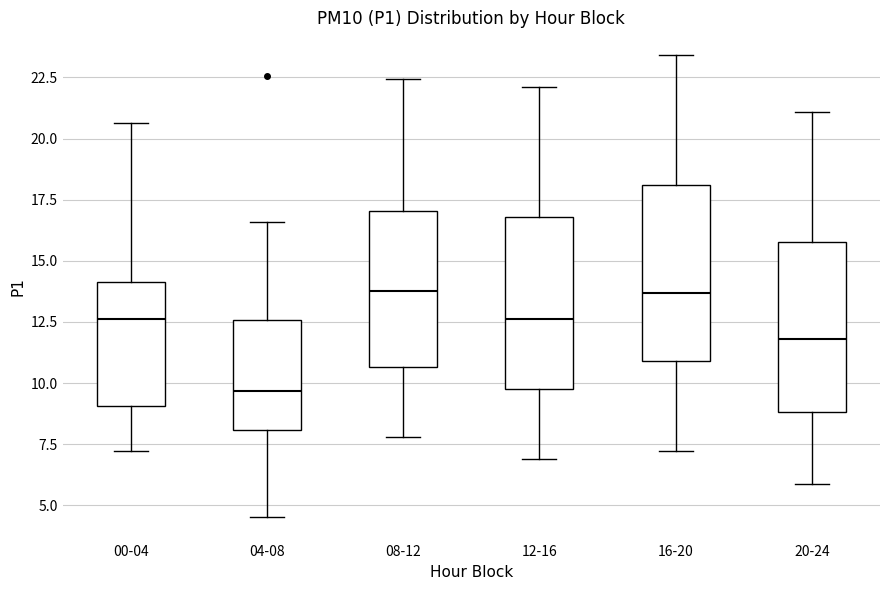

Reading left to right, transcribe this box plot: for each box, give where its median line is, the range the box spans, and where its two whiskers end, as read against the y-axis. The values are not printed on the chart, so give them approximately, as read against the axis.

00-04: median 12.5, box 9.0 to 14.0, whiskers 7.0 to 20.5
04-08: median 9.5, box 8.0 to 12.5, whiskers 4.5 to 16.5
08-12: median 14.0, box 10.5 to 17.0, whiskers 8.0 to 22.5
12-16: median 12.5, box 10.0 to 17.0, whiskers 7.0 to 22.0
16-20: median 13.5, box 11.0 to 18.0, whiskers 7.0 to 23.5
20-24: median 12.0, box 9.0 to 16.0, whiskers 6.0 to 21.0